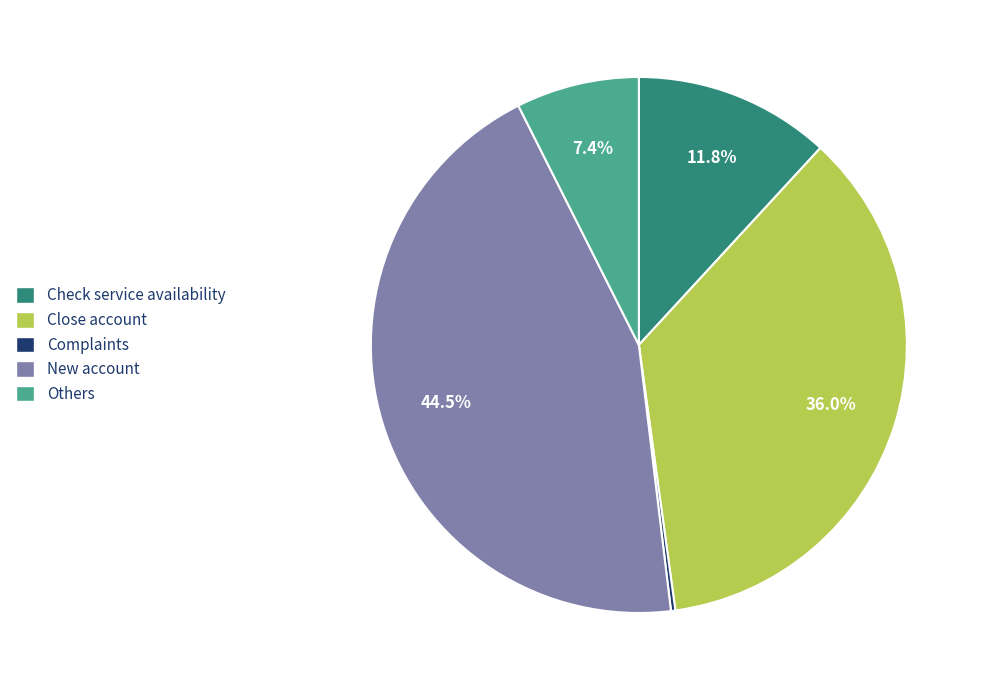

Does any single category account for the majority?

No